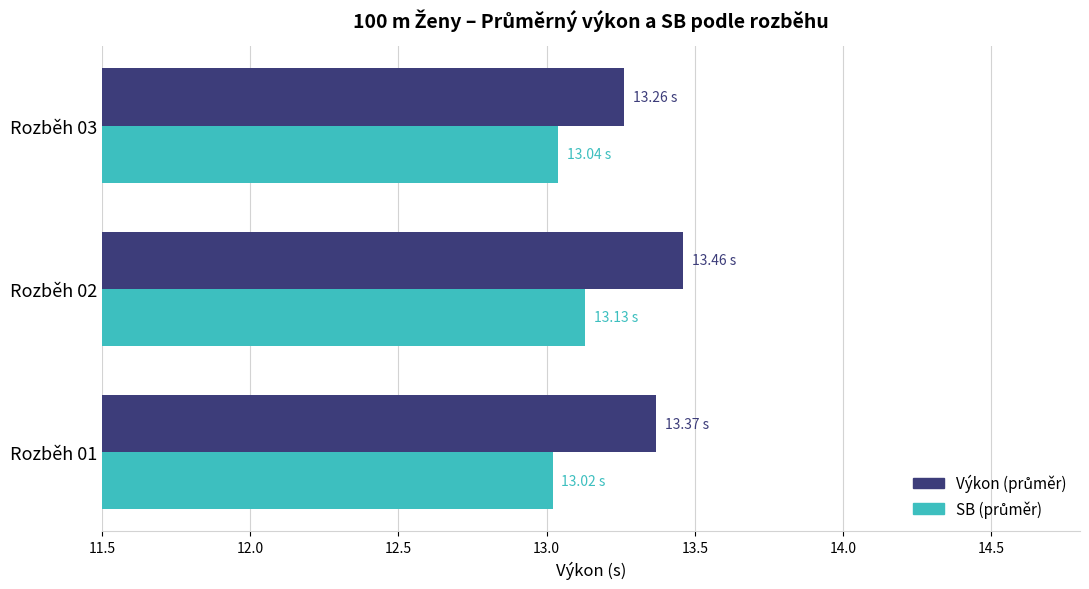

What is the total value across all series at Rozběh 02?

26.6